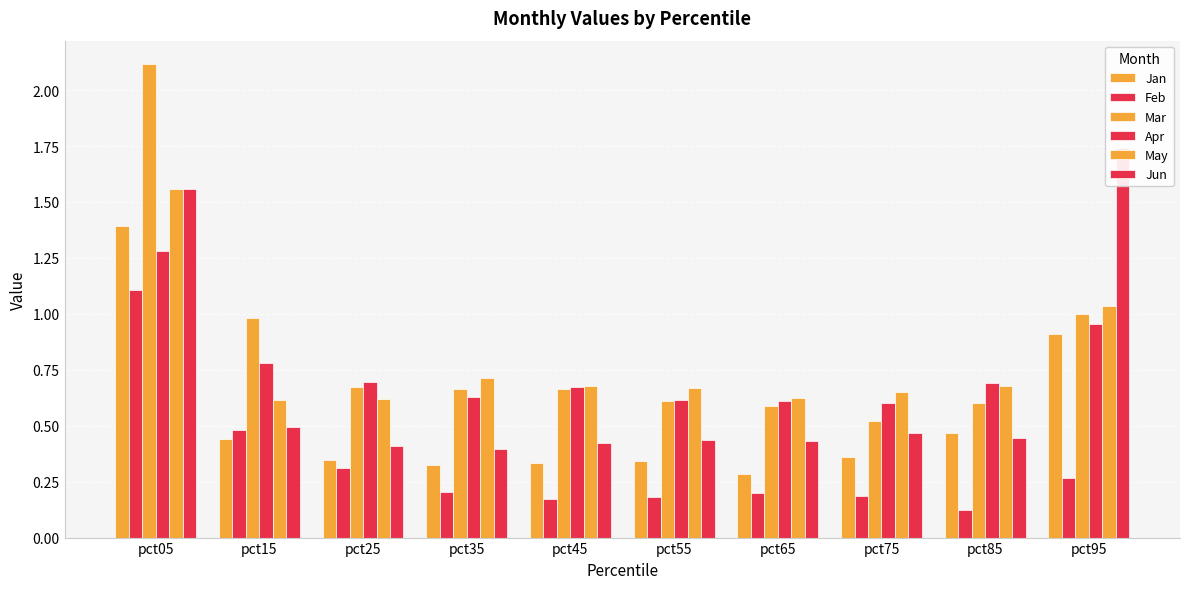

What is the total value across all series at pct95?

5.9